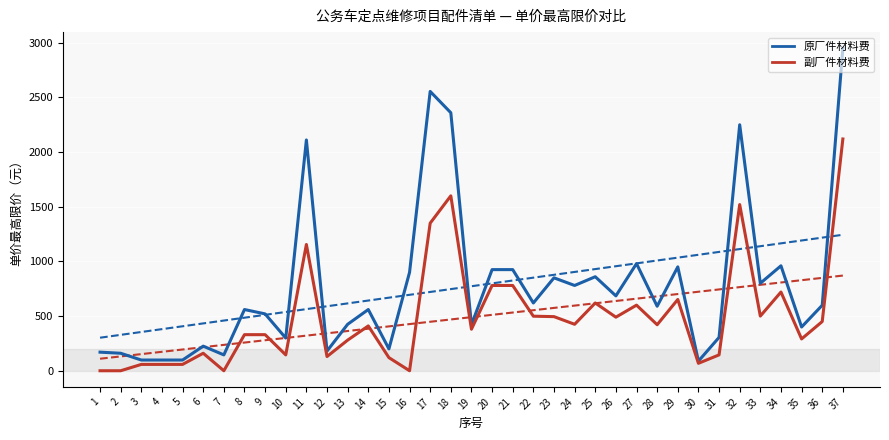

What is the difference between the second highest and minimum values in the 副厂件材料费 series?

1600